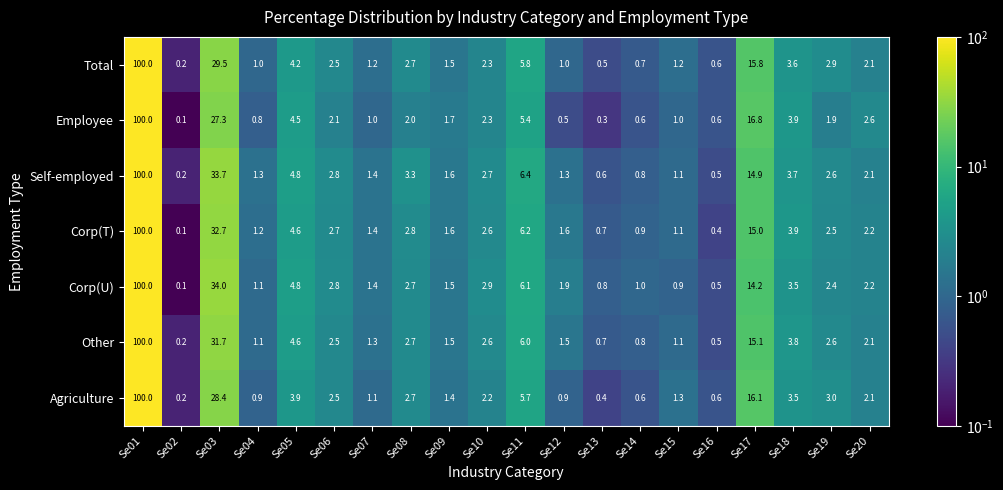

What is the difference between the Corp(U) values at Se18 and Se07?

2.1